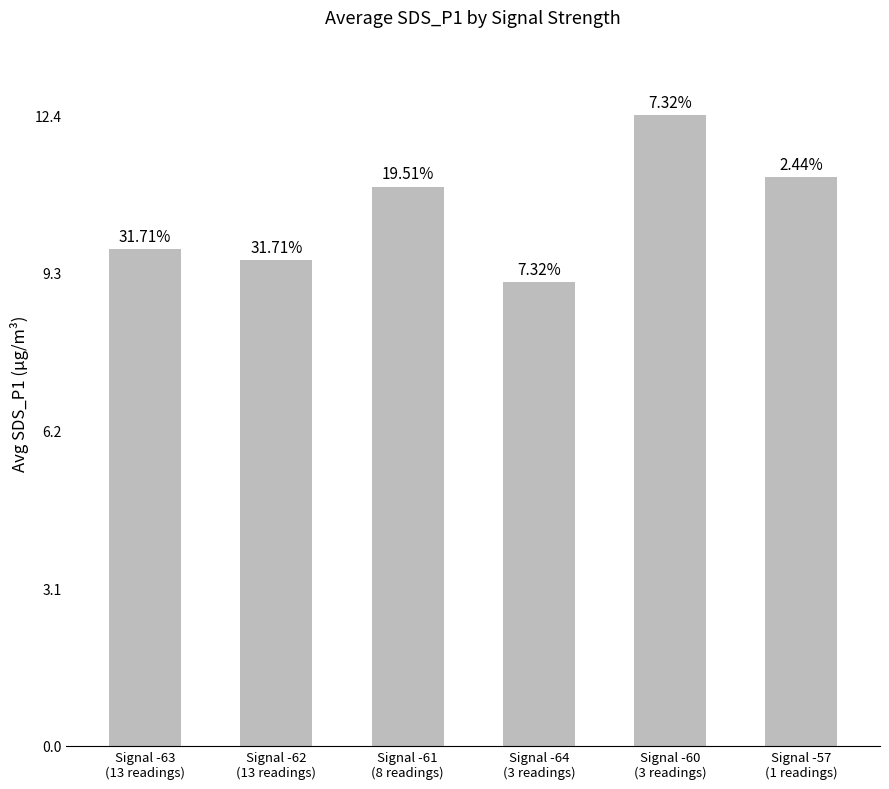

How many bars are there in total?

6